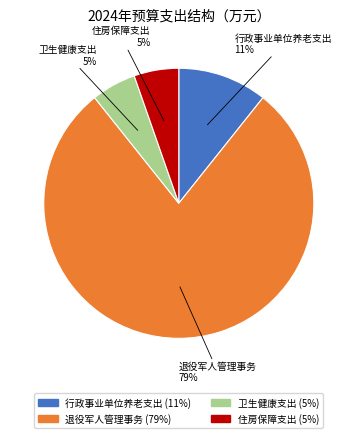

Combined, do 行政事业单位养老支出 and 住房保障支出 account for over 50%?

No